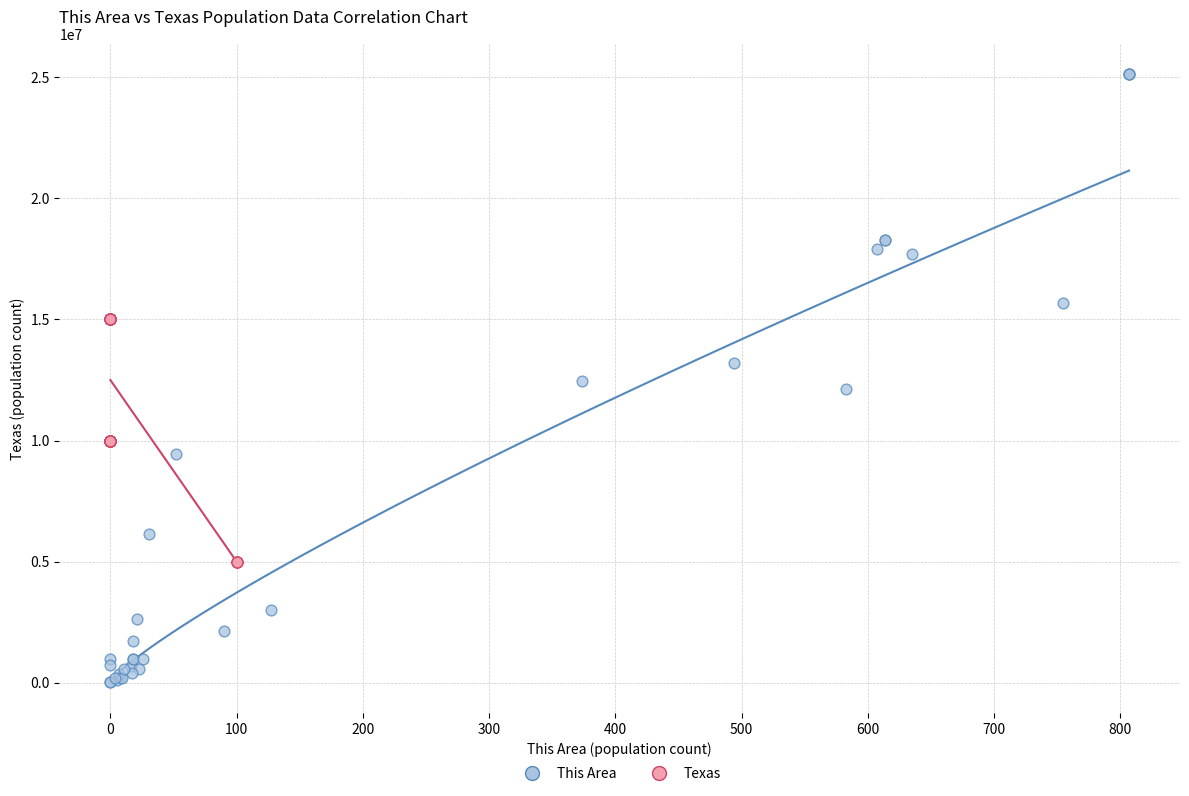

Which series contains the highest Y value?

This Area